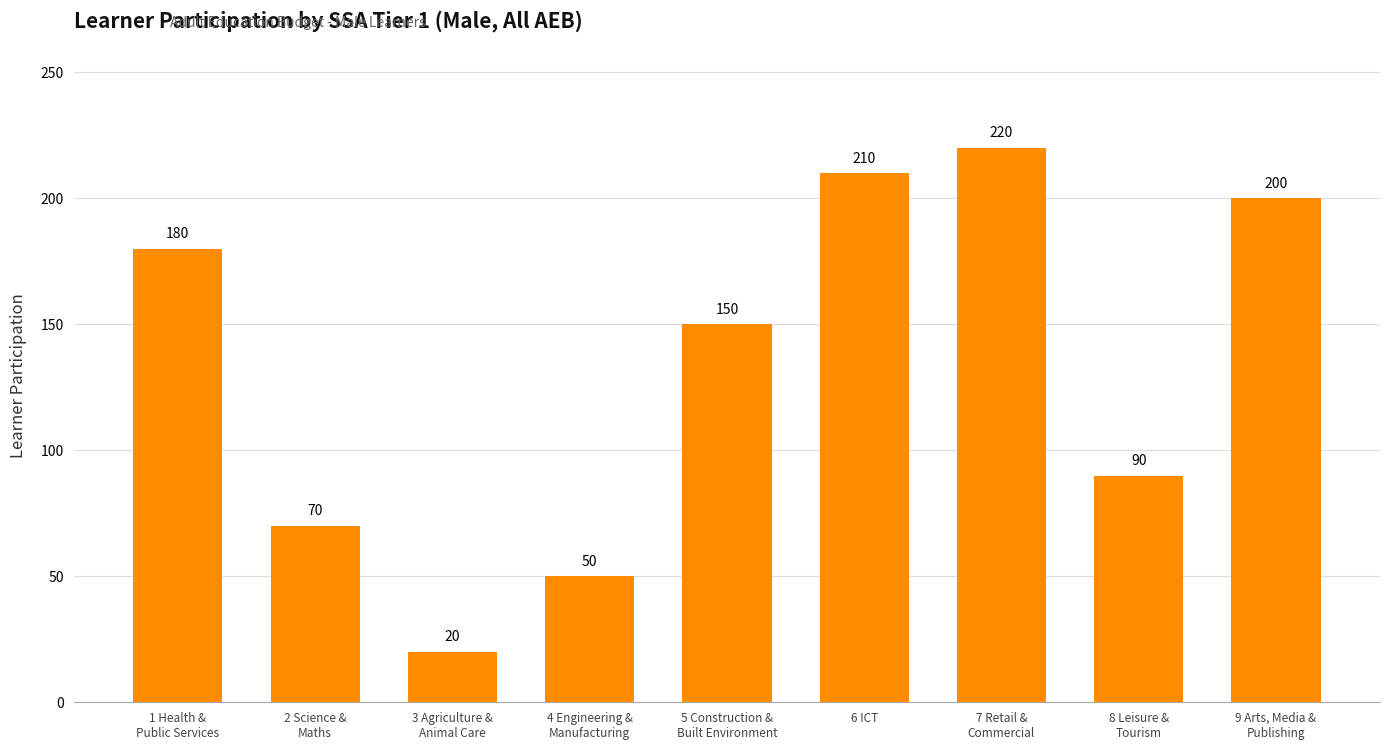

What is the value of the 9th bar from the left?

200